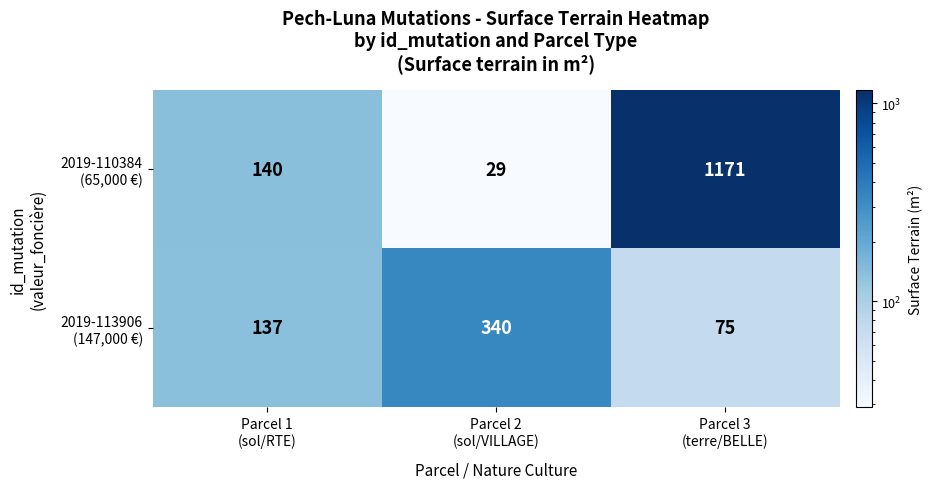

What is the greatest value displayed?

1171